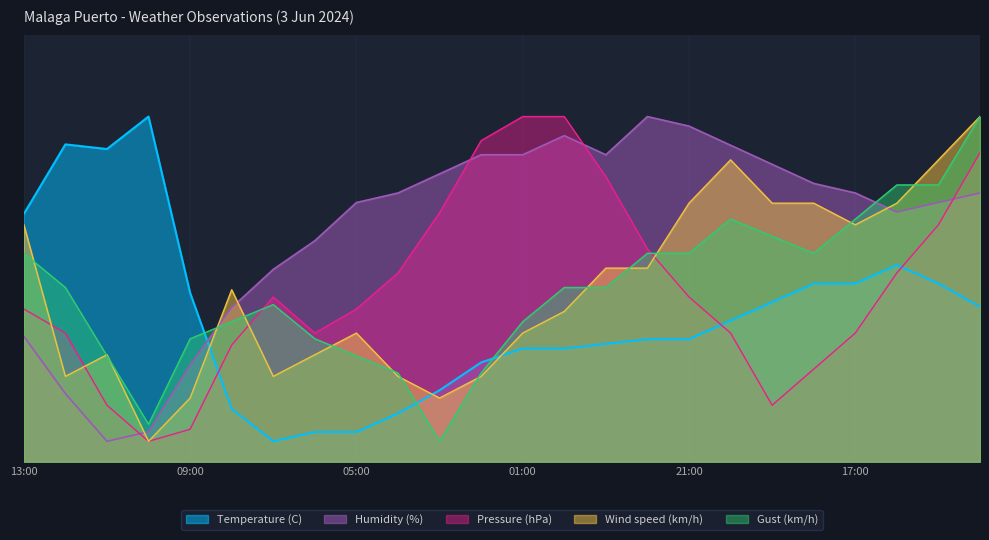

What are all the series names shown in the legend?

Temperature (C), Humidity (%), Pressure (hPa), Wind speed (km/h), Gust (km/h)